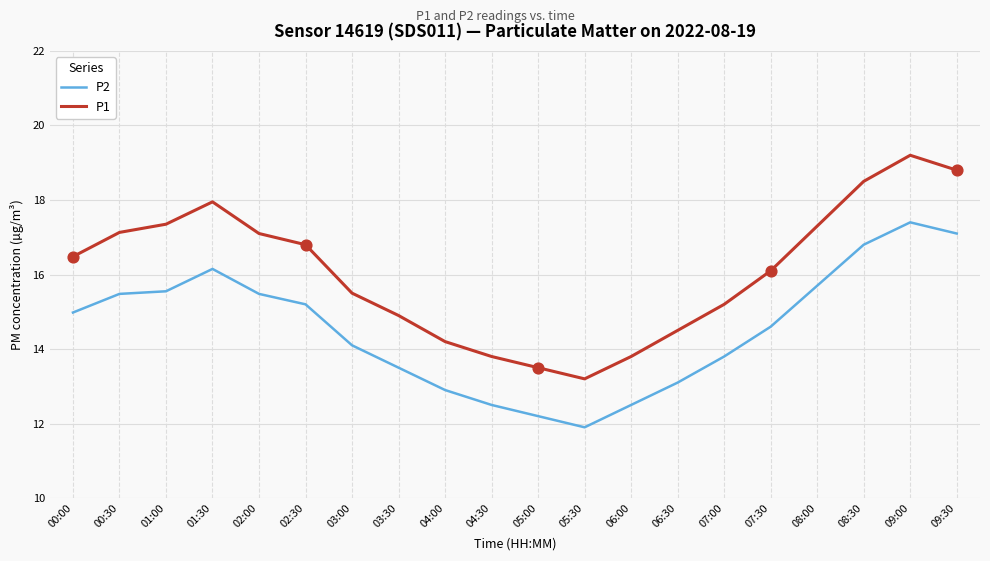

What is the spread (max minus min) of values at 03:30?

1.4